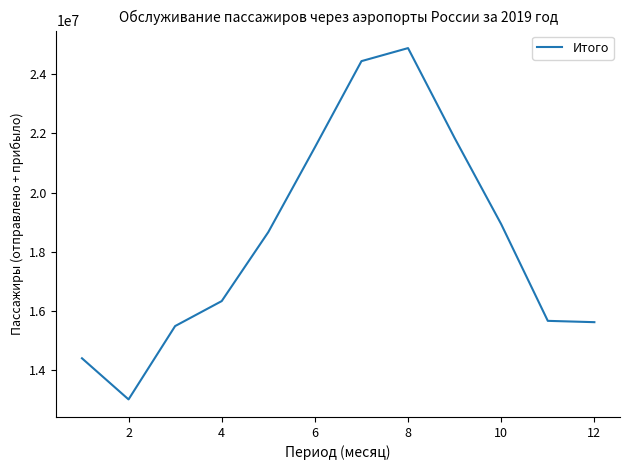

What is the greatest value displayed?

24882283